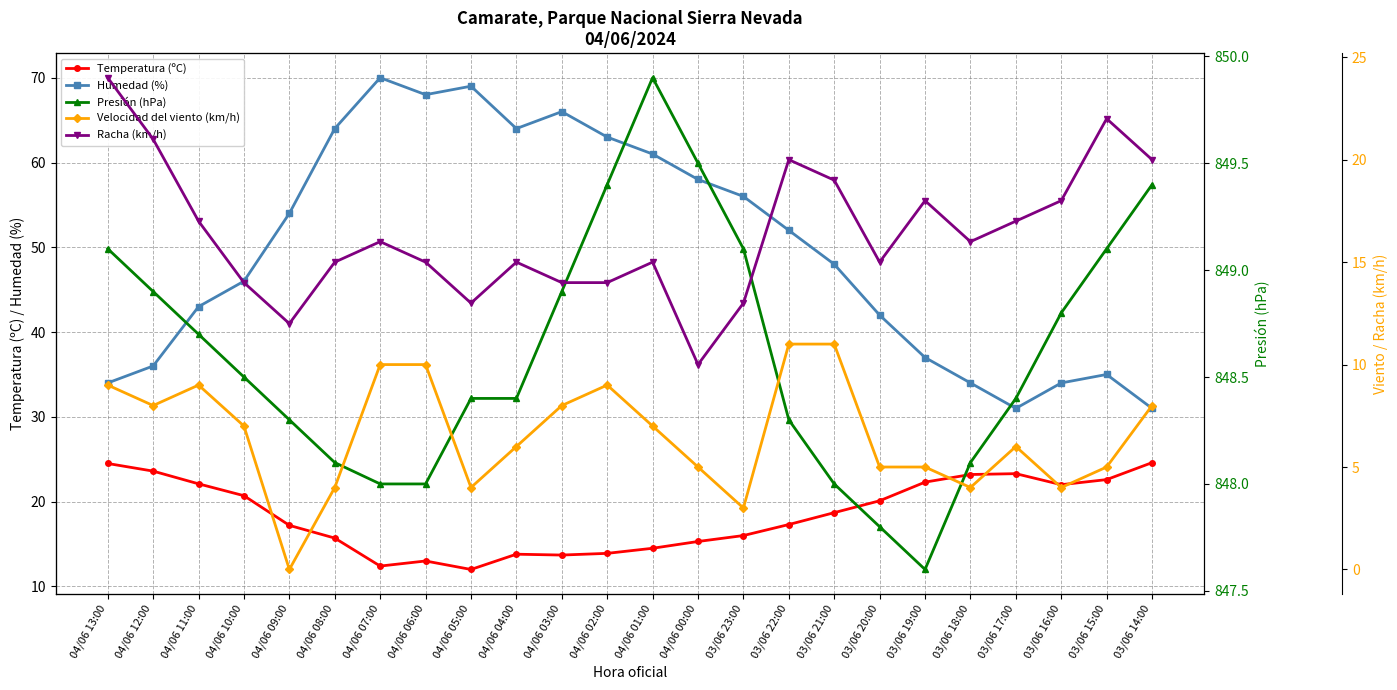

Which series changed the most between 04/06 13:00 and 03/06 16:00?

Racha (km/h)